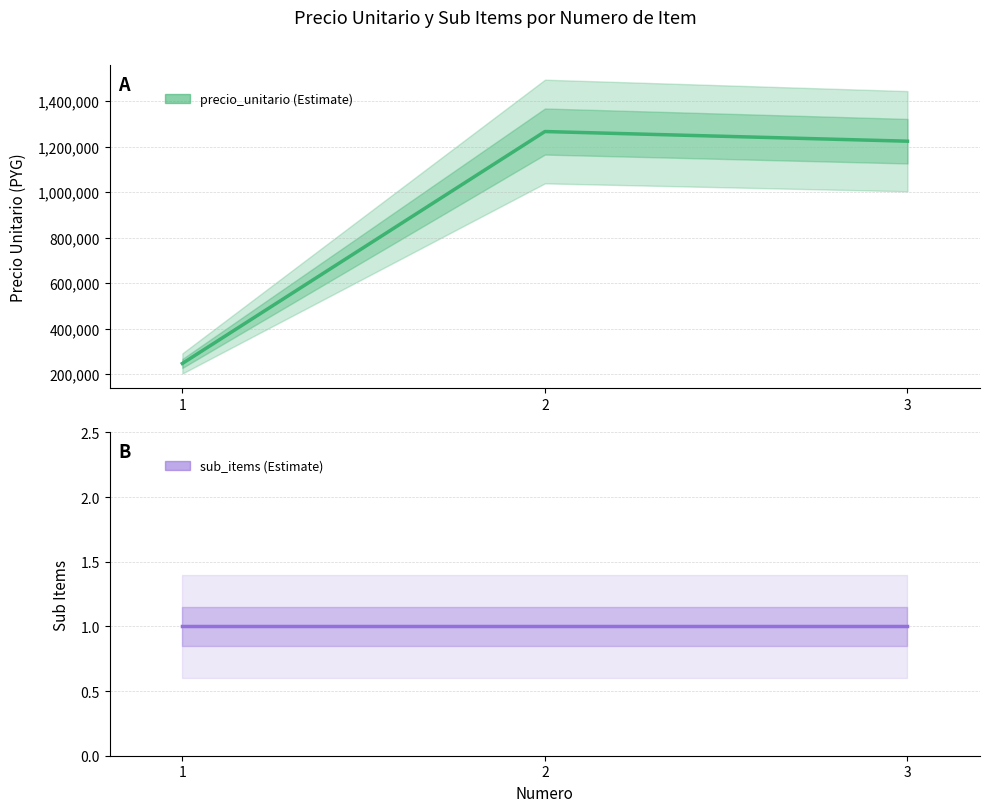

What is the sum of all precio_unitario values?

2737000